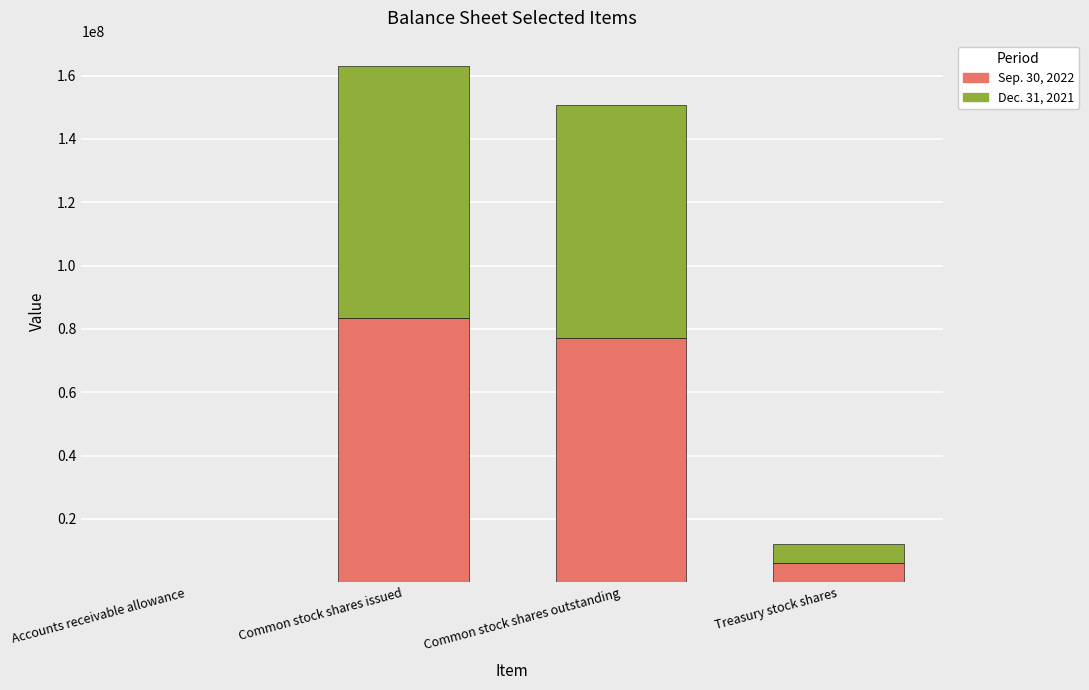

The value of Sep. 30, 2022 at Common stock shares outstanding is 77283733. True or false?

True